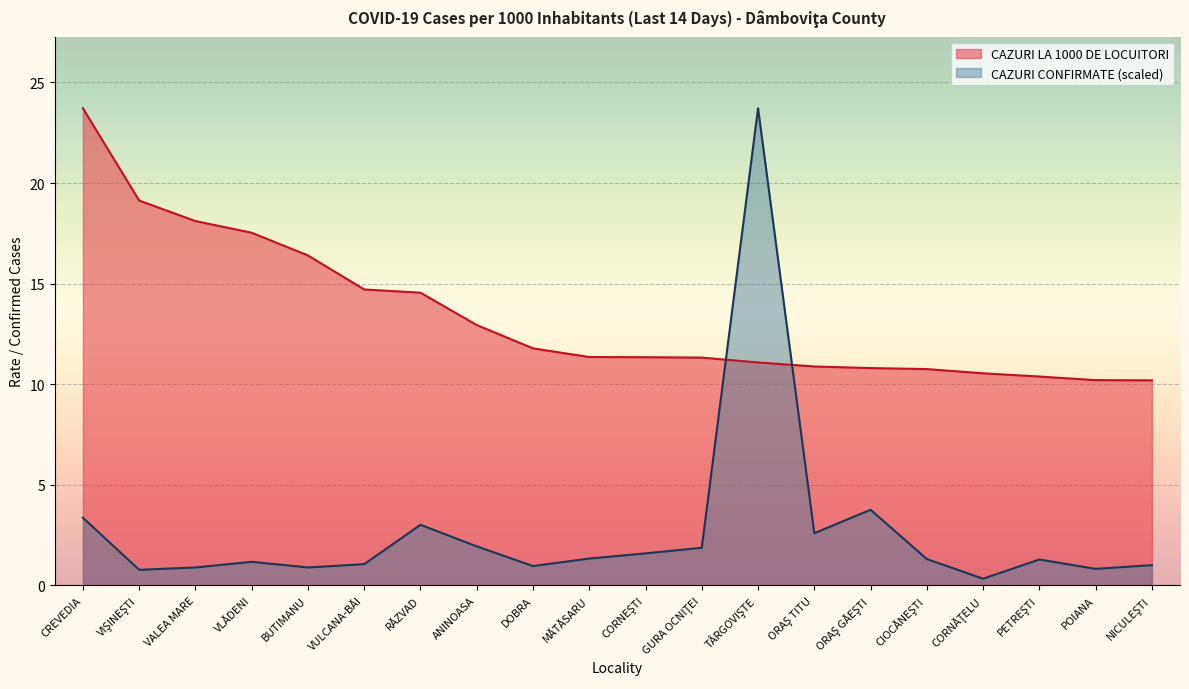

List the series in order of their overall mean, lowest first.

CAZURI CONFIRMATE (scaled), CAZURI LA 1000 DE LOCUITORI